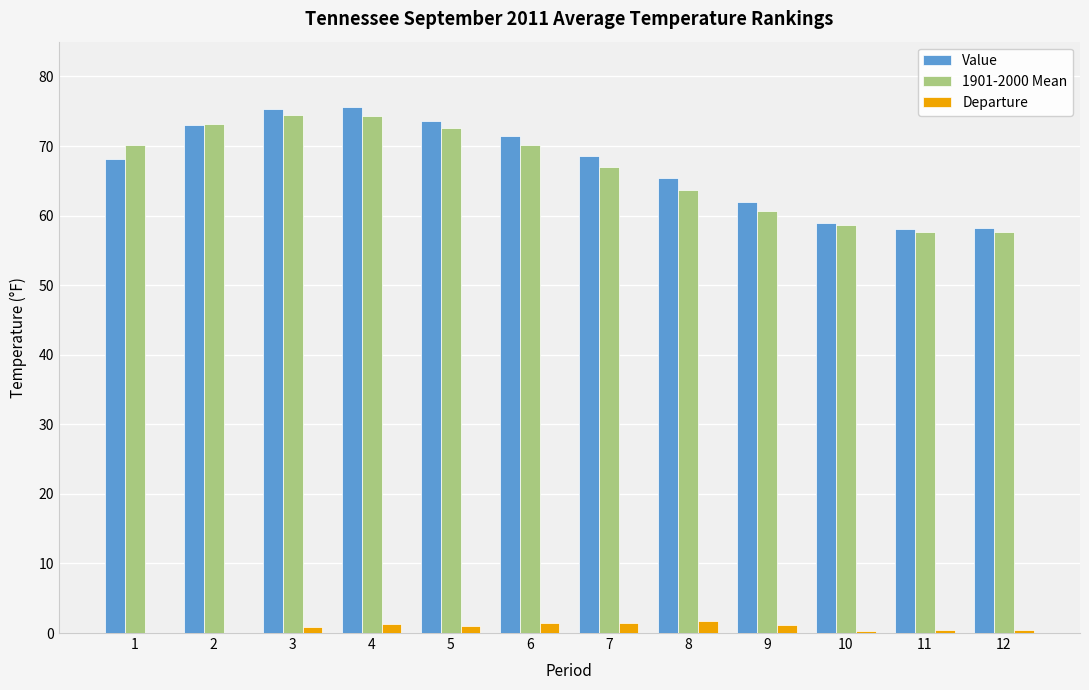

Rank the series by their maximum value, from highest to lowest.

Value, 1901-2000 Mean, Departure